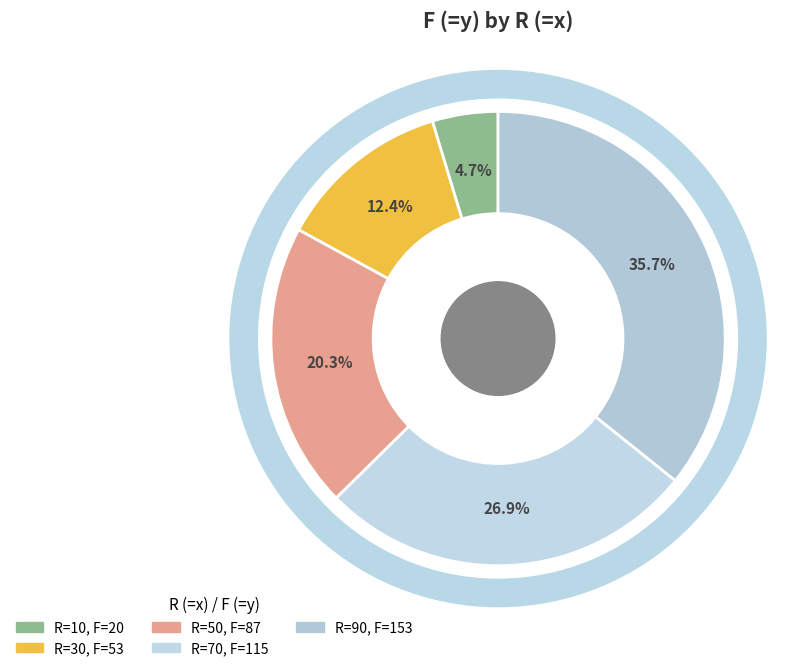

Between 10 and 90, which is larger?

90